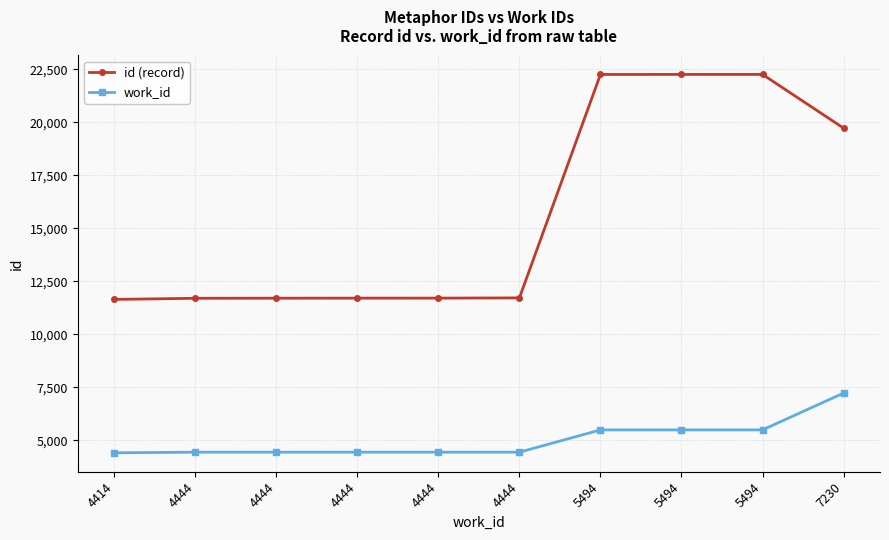

Rank the series at 5494 from highest to lowest value.

id (record), work_id